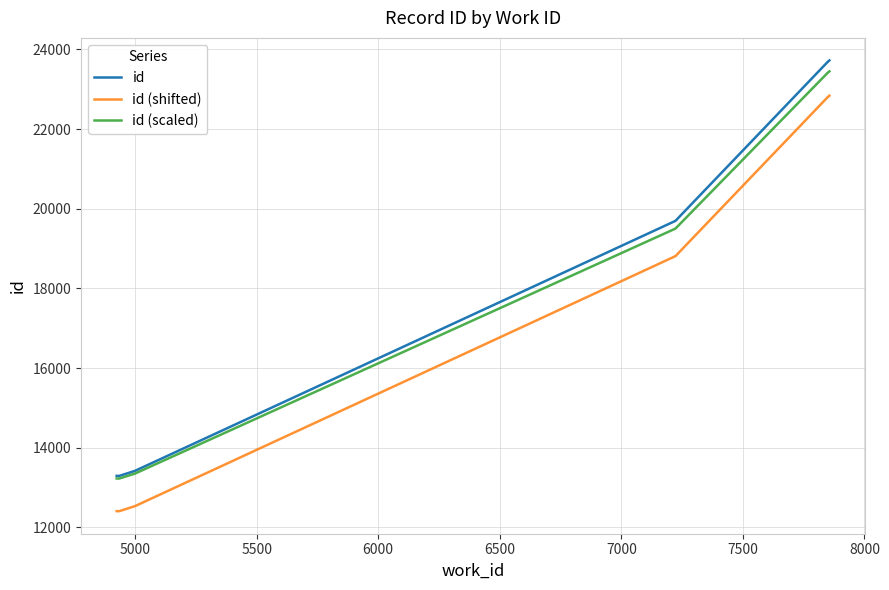

Is the value of id (scaled) at 4500 greater than the value of id at 4500?

No